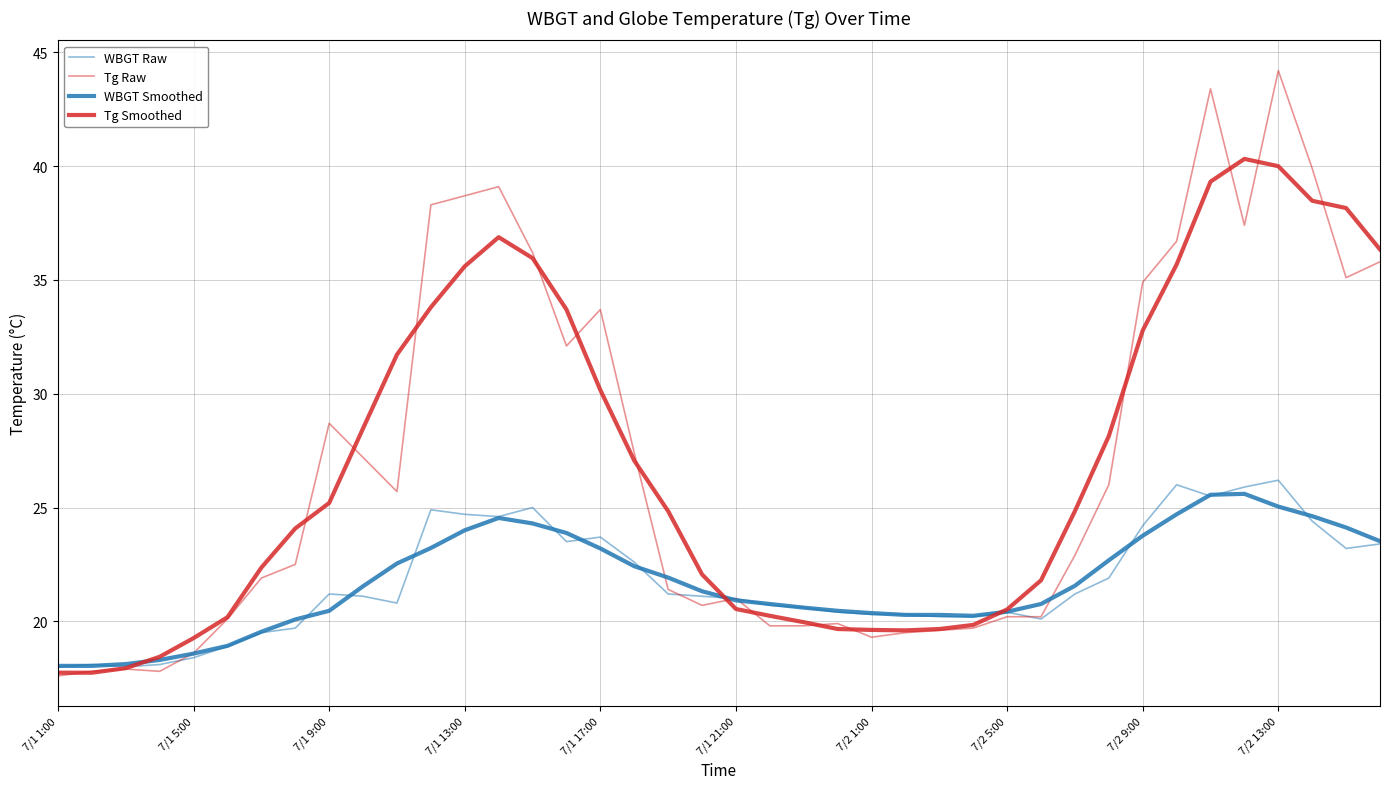

True or false: Tg Raw and WBGT Raw intersect in this chart.

True